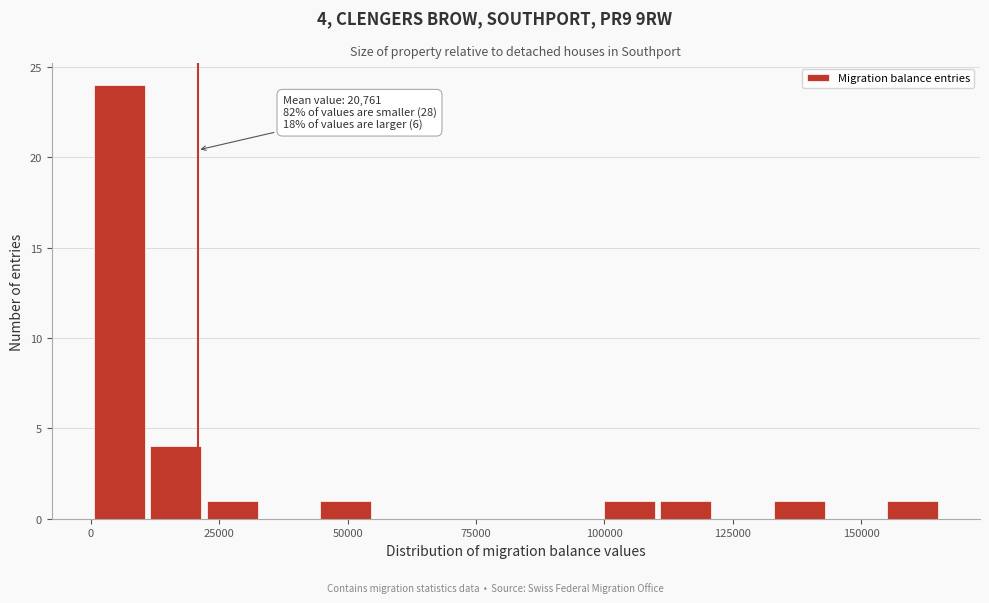

Read against the x-axis, roughly where is the centre of the tallest bar?

5000